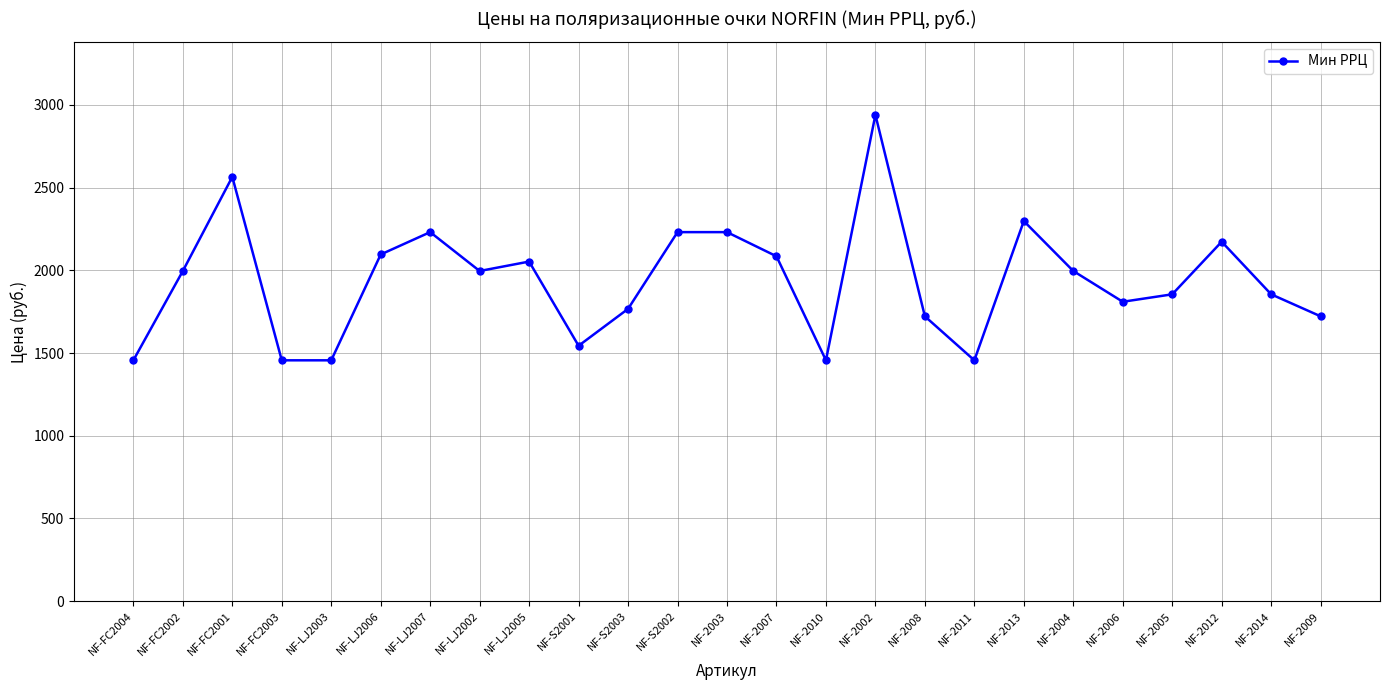

How many lines are shown in the chart?

1